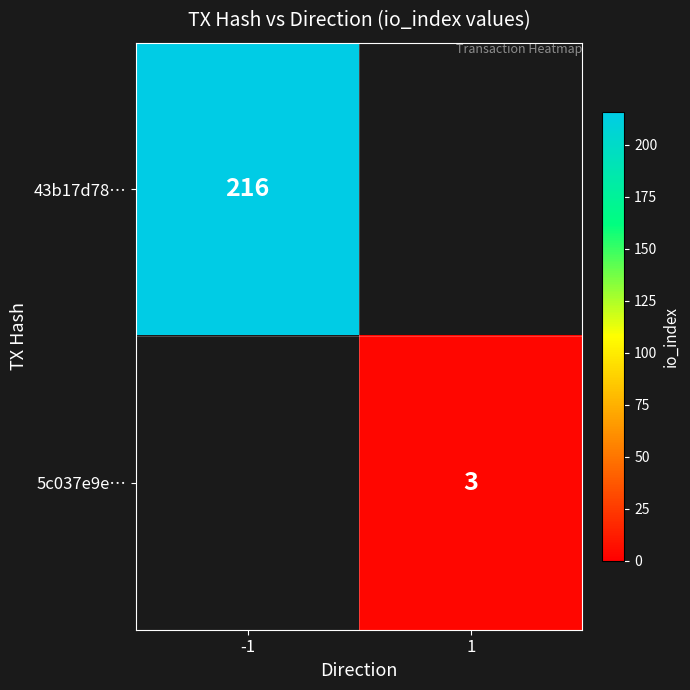

The 5c037e9e… series shows 5 at 1. True or false?

False